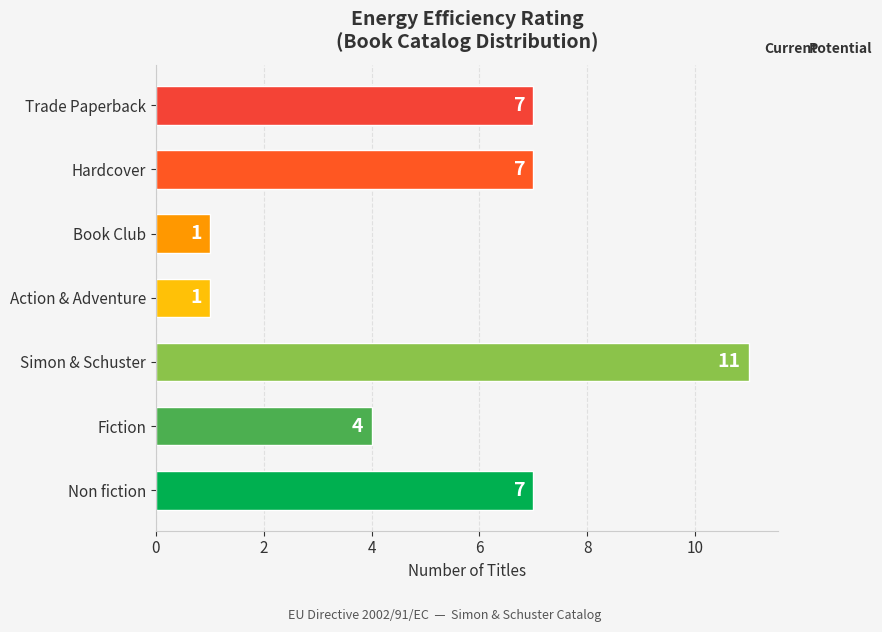

The chart shows a value of 12 at Hardcover. True or false?

False